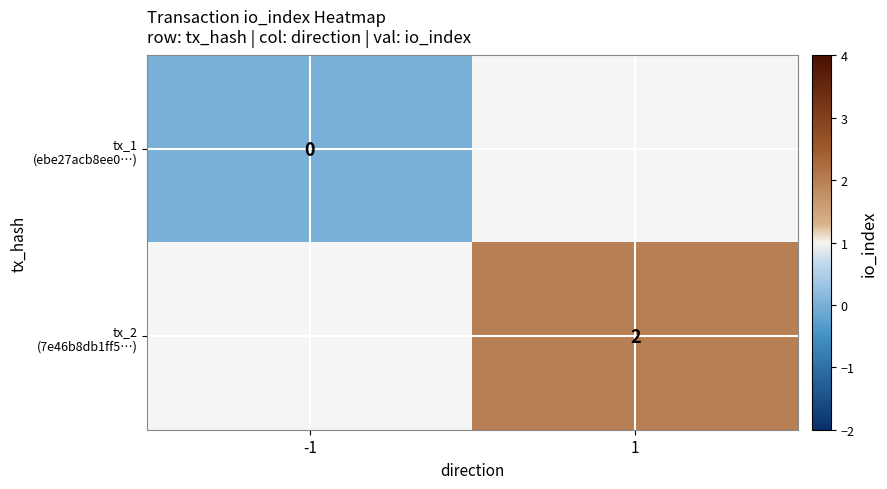

Where is tx_1 (ebe27acb8ee0…) nearest to the value 0?

-1